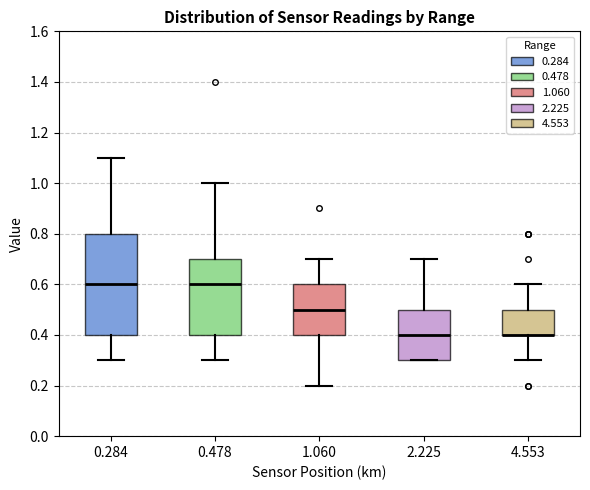

Reading left to right, transcribe this box plot: for each box, give where its median line is, the range the box spans, and where its two whiskers end, as read against the y-axis. The values are not printed on the chart, so give them approximately, as read against the axis.

0.284: median 0.6, box 0.4 to 0.8, whiskers 0.3 to 1.1
0.478: median 0.6, box 0.4 to 0.7, whiskers 0.3 to 1.0
1.060: median 0.5, box 0.4 to 0.6, whiskers 0.2 to 0.7
2.225: median 0.4, box 0.3 to 0.5, whiskers 0.3 to 0.7
4.553: median 0.4 (drawn on the box's lower edge), box 0.4 to 0.5, whiskers 0.3 to 0.6